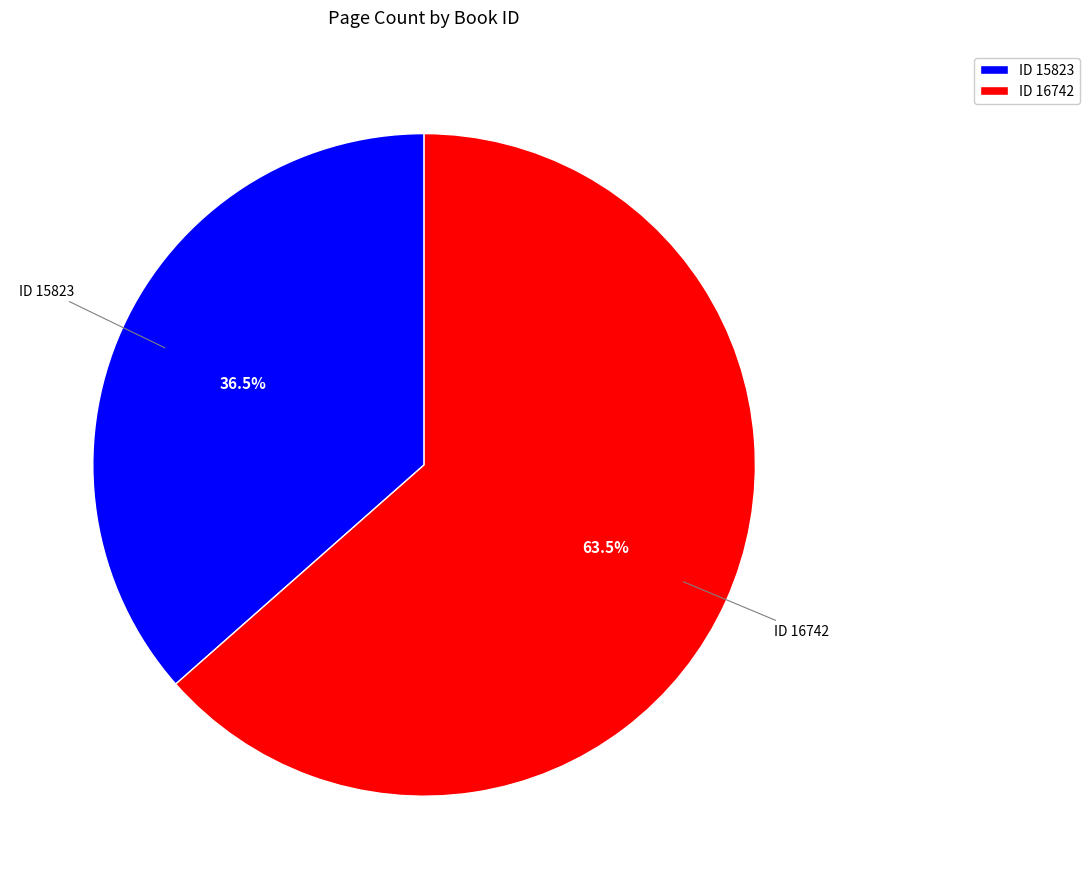

To the nearest percent, what is the average slice percentage?

50%